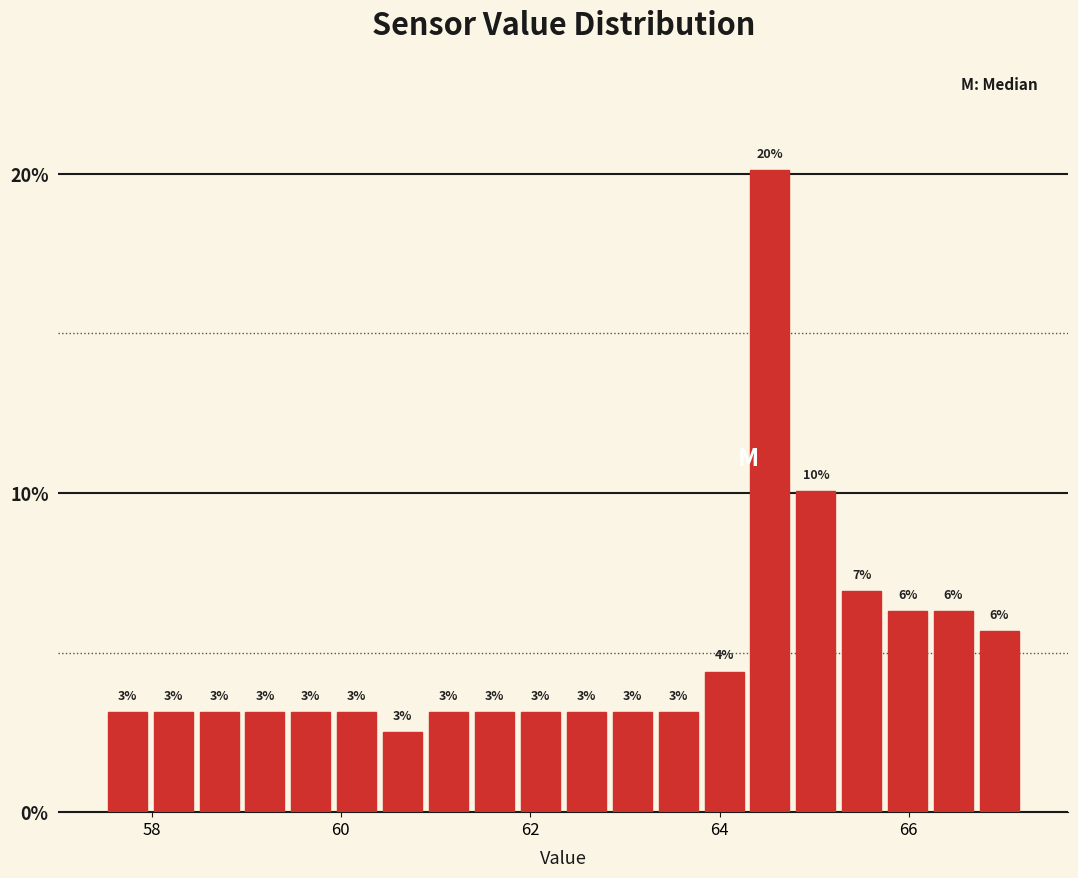

Read against the x-axis, roughly where is the centre of the tallest bar?

64.6